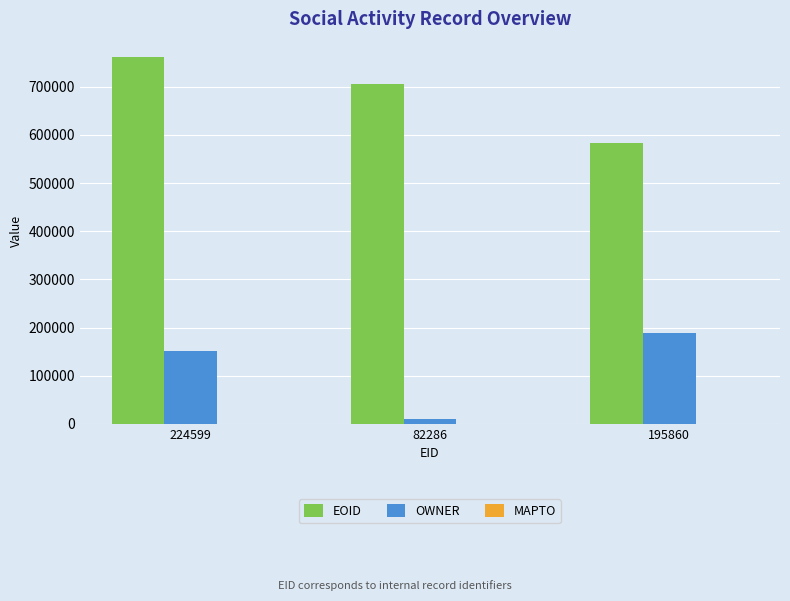

List the series in order of their peak value, highest first.

EOID, OWNER